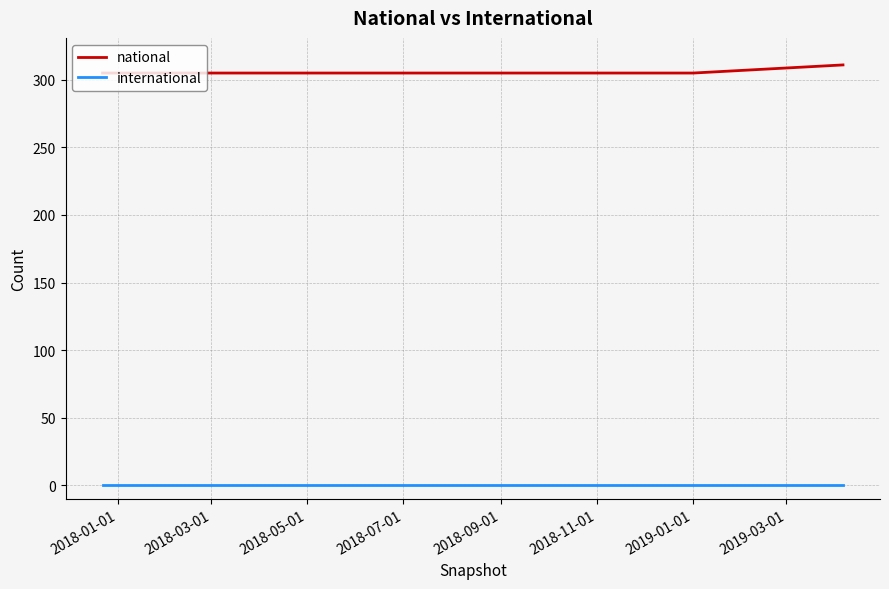

List the series in order of their peak value, lowest first.

international, national